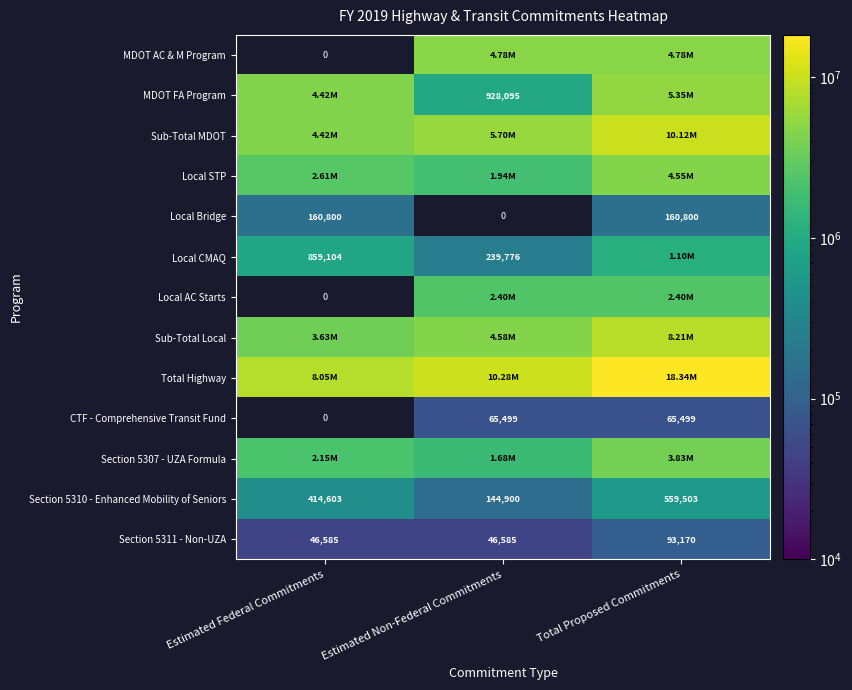

What is the difference between the Local CMAQ values at Estimated Non-Federal Commitments and Estimated Federal Commitments?

619328.0